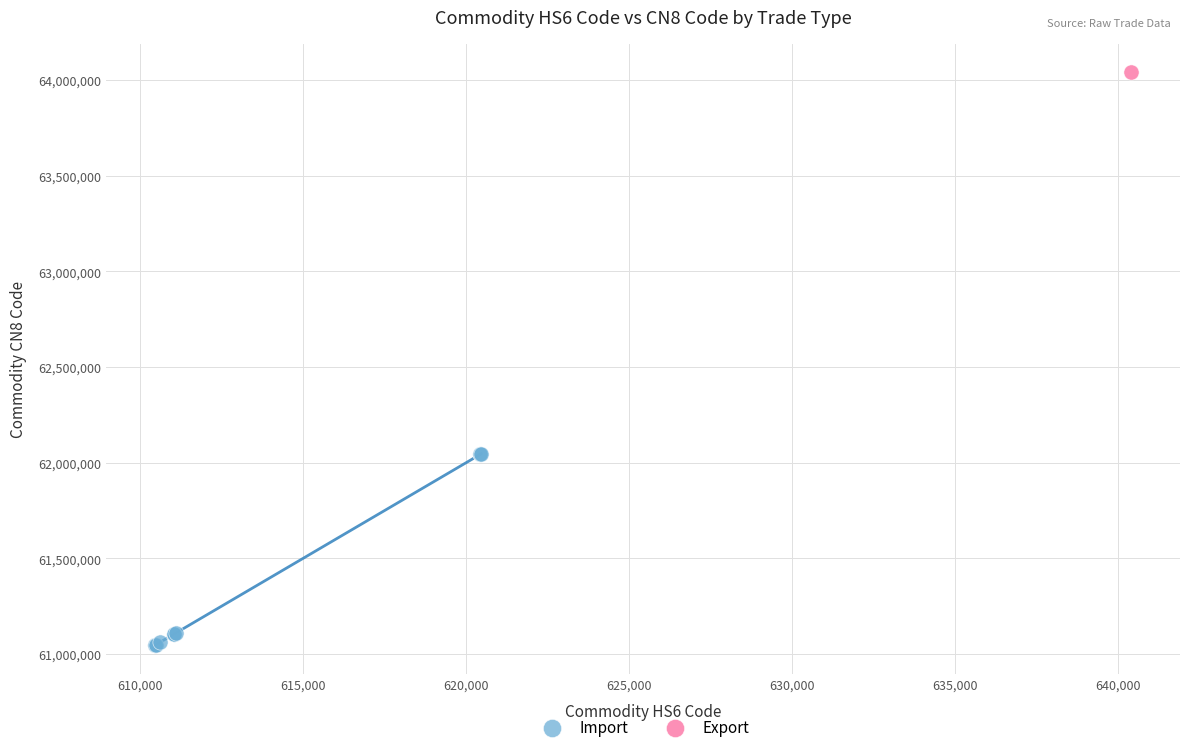

What are all the series names shown in the legend?

Import, Export